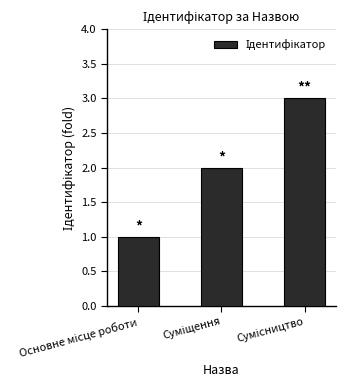

How many categories are shown in the chart?

3